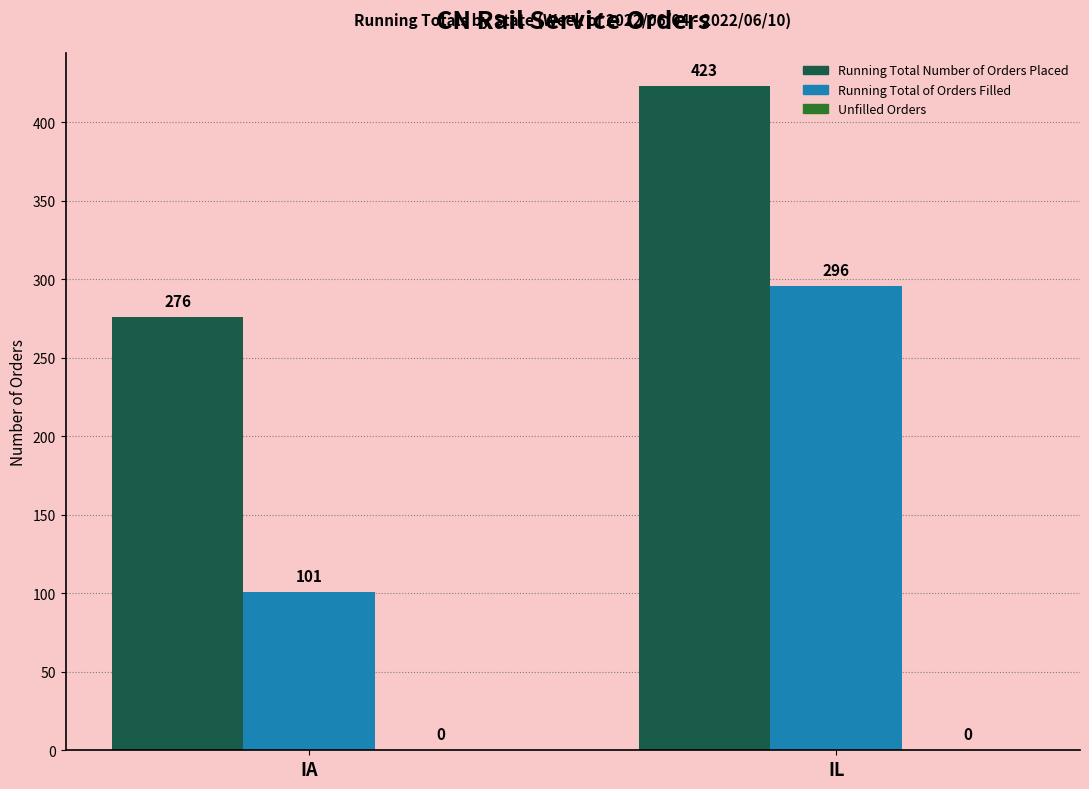

What is the lowest value of the Running Total of Orders Filled series?

101